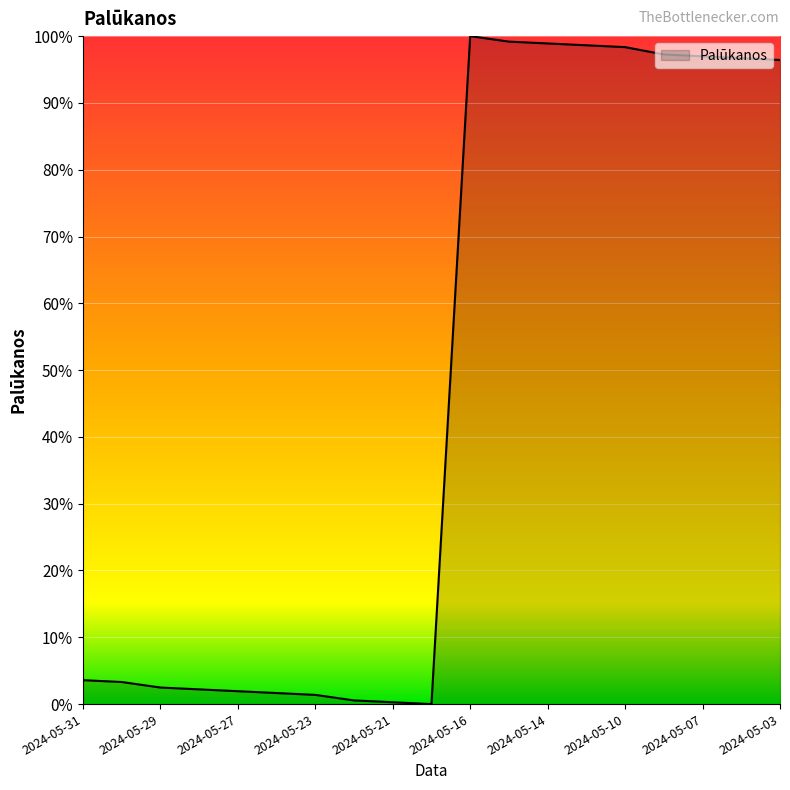

Is this an area chart (filled region under the line)?

Yes